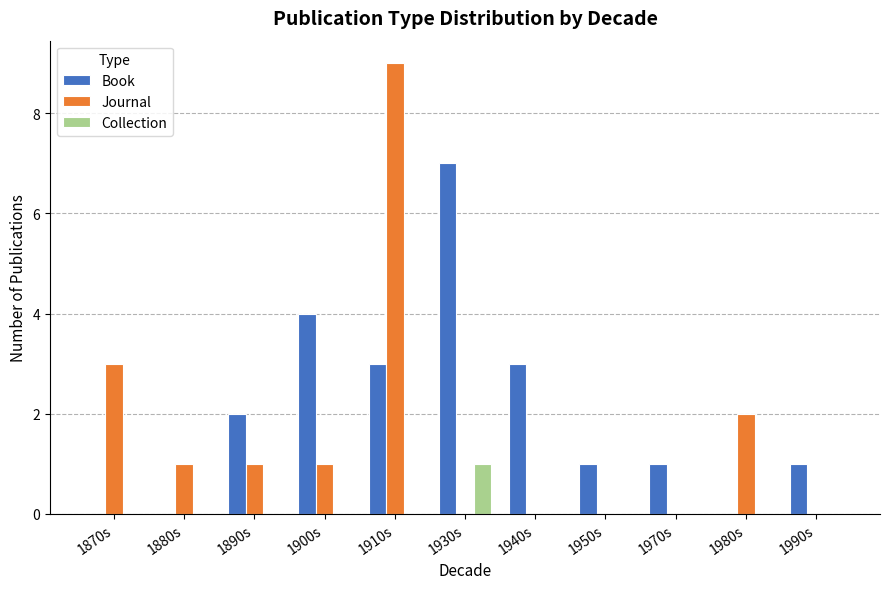

How many Book values are between 0 and 3?

9